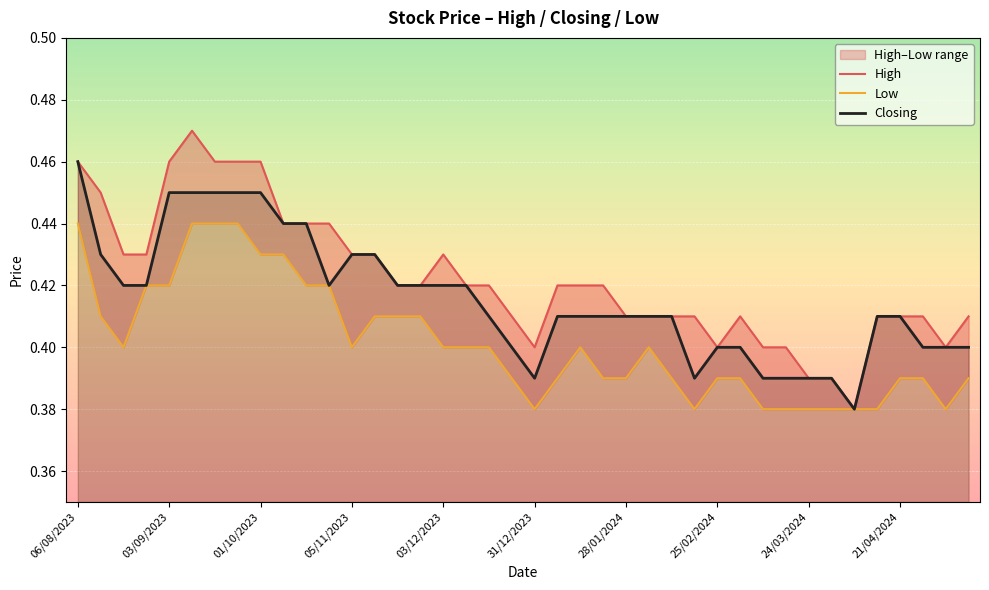

Which category has the highest value in the Closing series?

06/08/2023